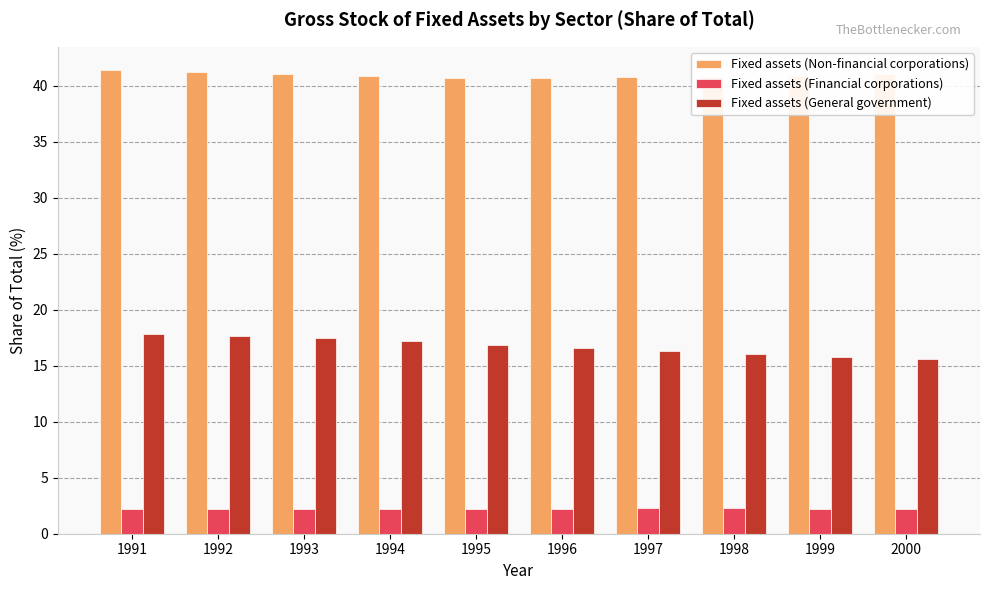

What is the total value across all series at 1993?

60.7